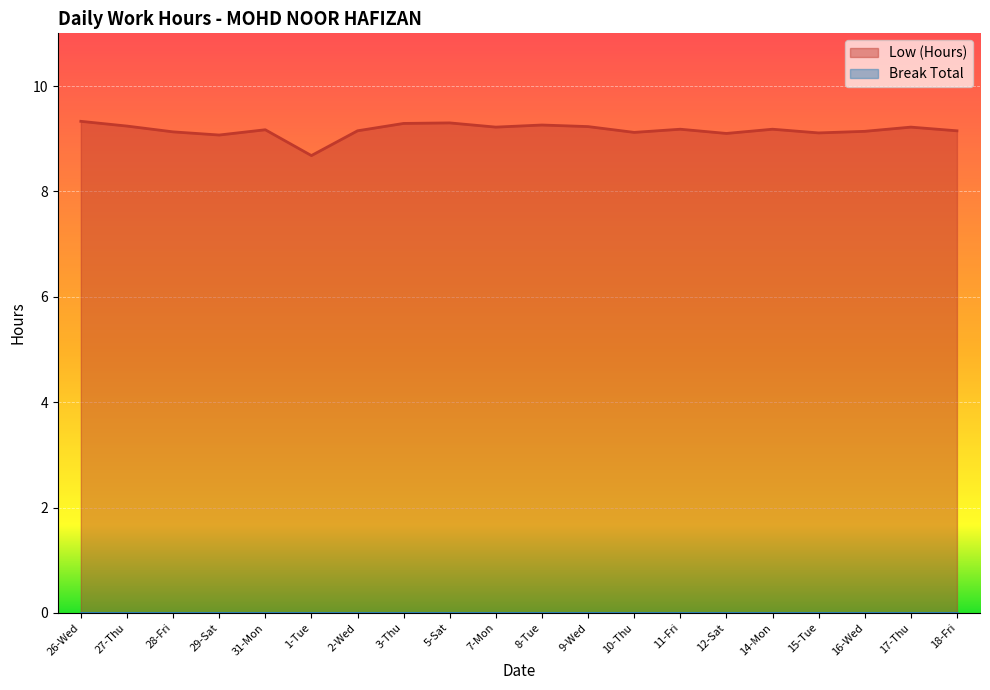

Reading left to right, transcribe all the data shown in this chart.

26-Wed=9.3	27-Thu=9.2	28-Fri=9.1	29-Sat=9.1	31-Mon=9.2	1-Tue=8.7	2-Wed=9.2	3-Thu=9.3	5-Sat=9.3	7-Mon=9.2	8-Tue=9.3	9-Wed=9.2	10-Thu=9.1	11-Fri=9.2	12-Sat=9.1	14-Mon=9.2	15-Tue=9.1	16-Wed=9.1	17-Thu=9.2	18-Fri=9.2